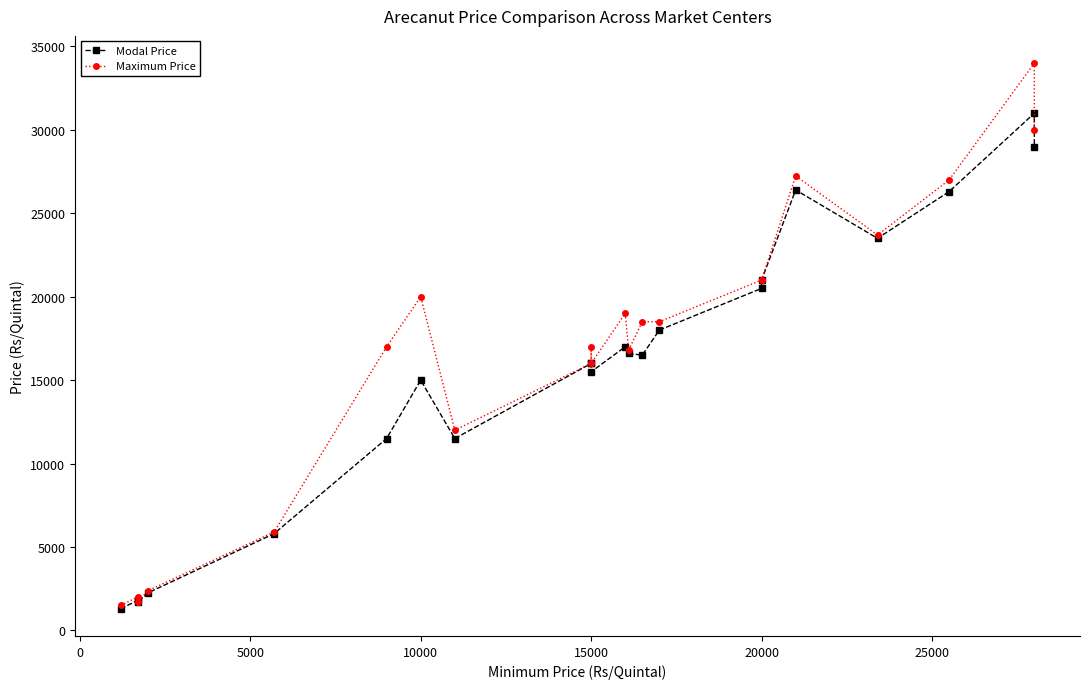

Reading left to right, extract all data points from this chart.

Modal Price: 1300	1800	1700	2250	5800	11500	15000	11500	16000	16000	15500	17000	16600	16500	18000	20500	21000	26400	23500	26300	31000	29000
Maximum Price: 1500	2000	1700	2380	5900	17000	20000	12000	16000	17000	16000	19000	16800	18500	18500	21000	21000	27239	23700	27000	34000	30000